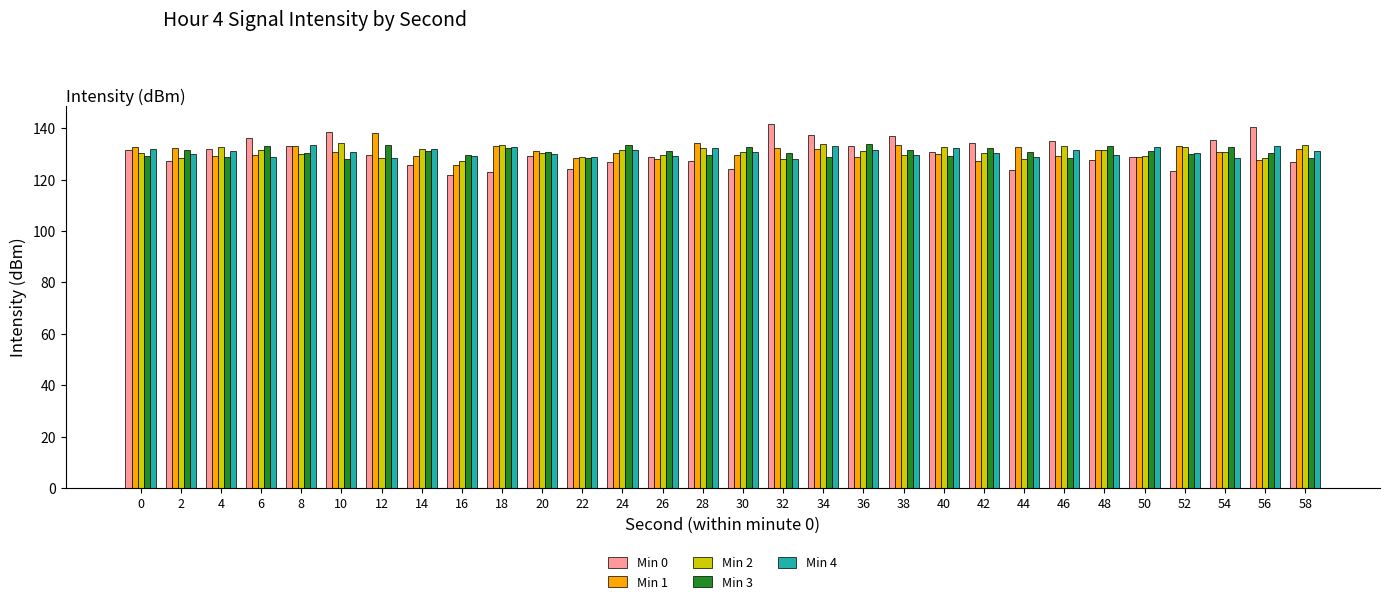

Which series has the widest spread of values?

Min 0